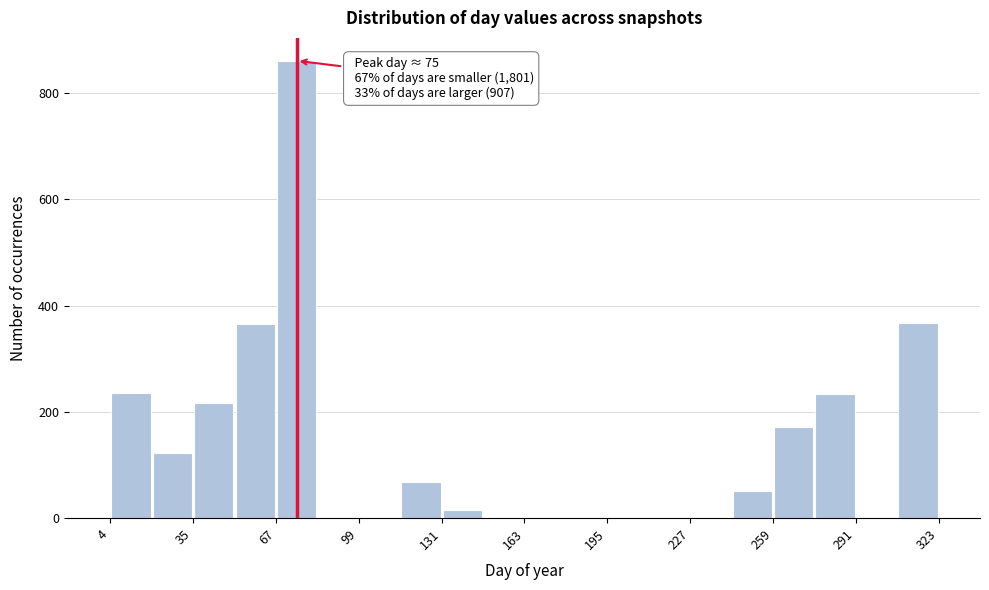

Around what value on the x-axis is the tallest bar? Give the approximate position of its centre, as read against the axis.

75